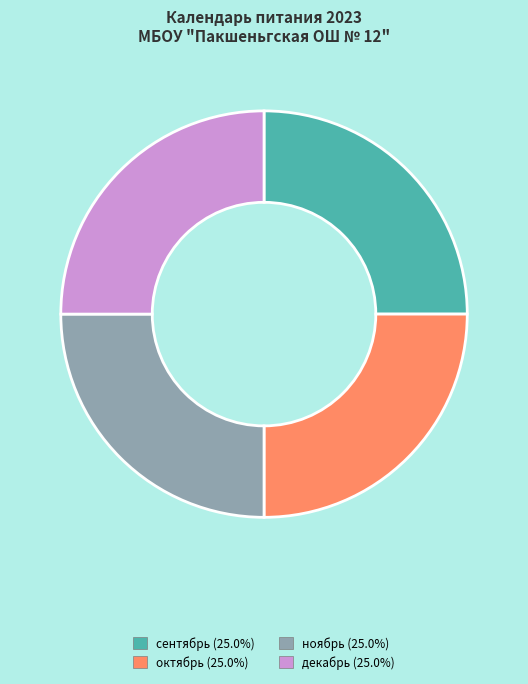

Does any single category account for the majority?

No